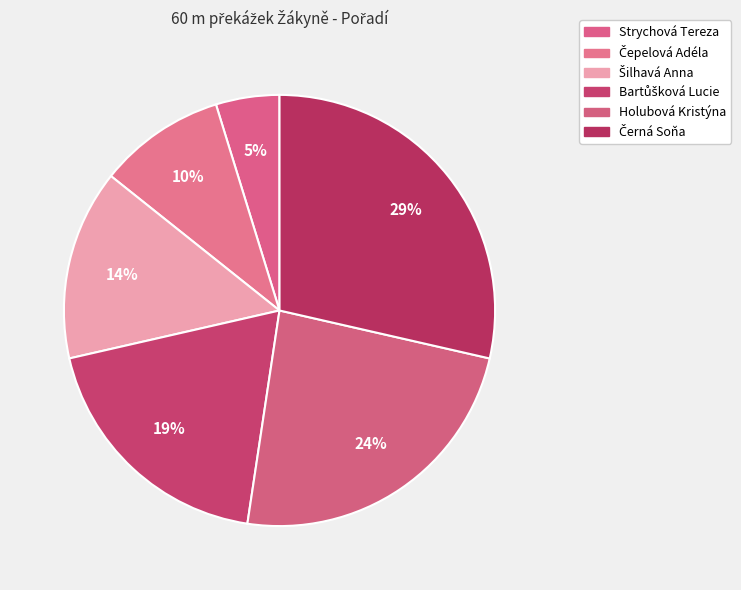

The Holubová Kristýna slice represents 24% of the pie. True or false?

True